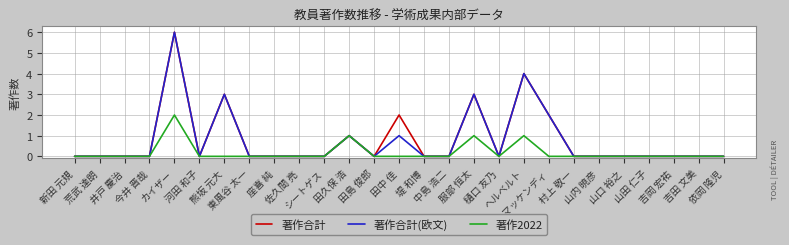

What is the difference between the maximum and minimum values in the 著作2022 series?

2